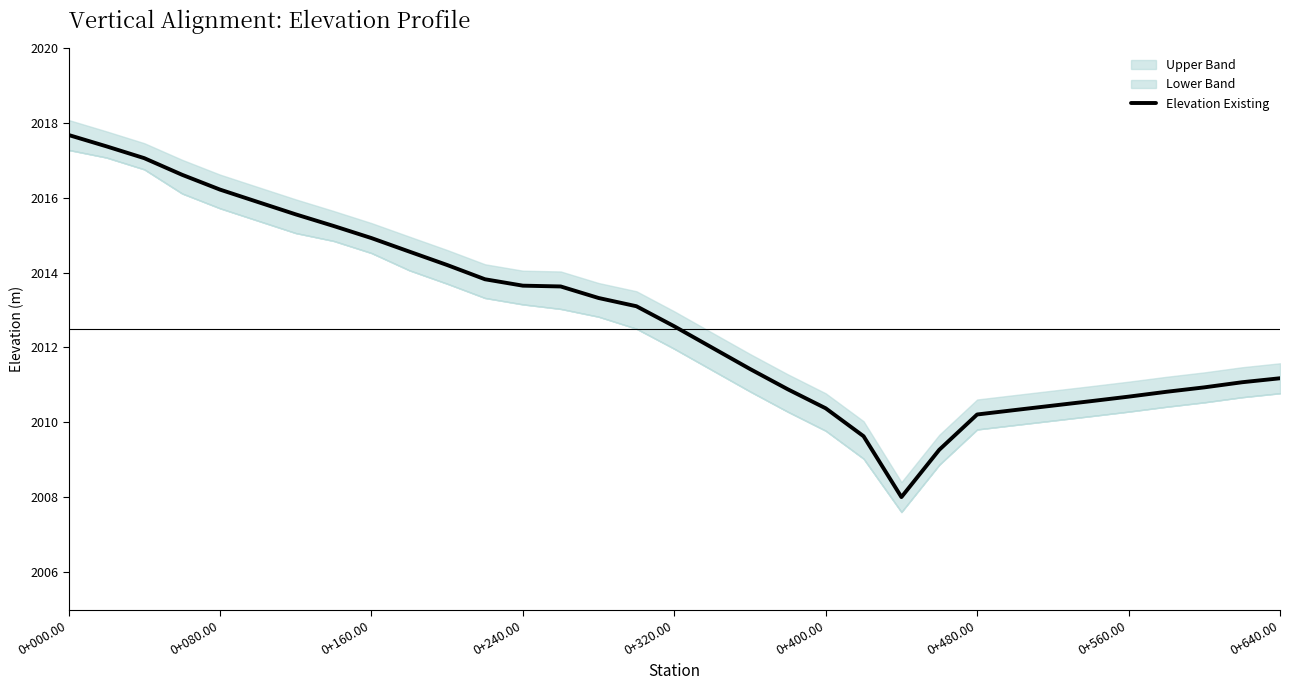

What is the highest value of the Elevation Existing series?

2017.7